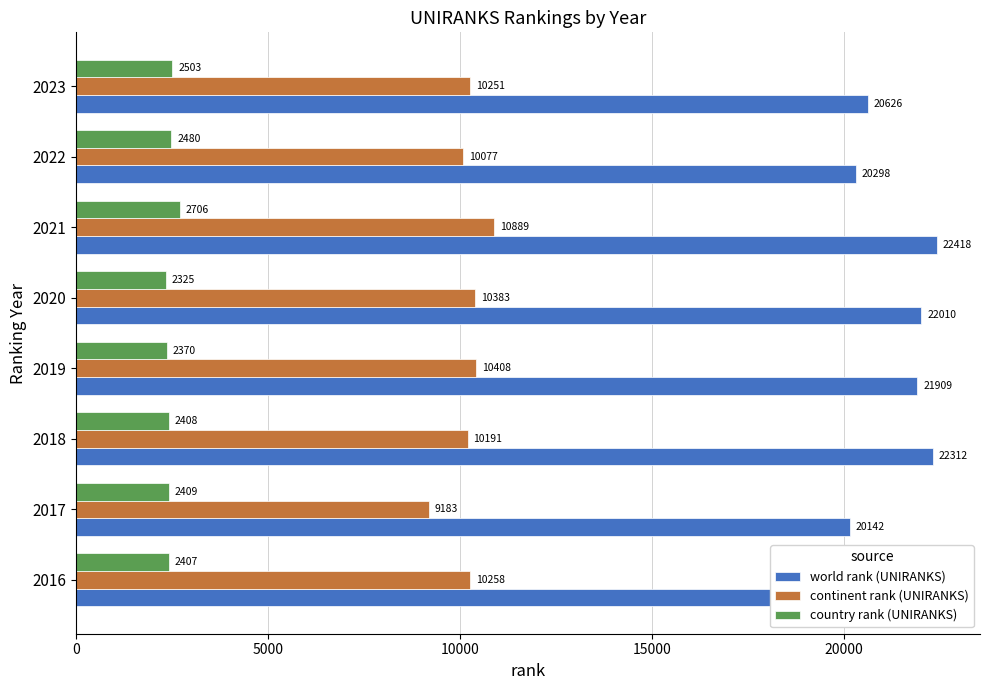

What is the average value of the country rank (UNIRANKS) series?

2451